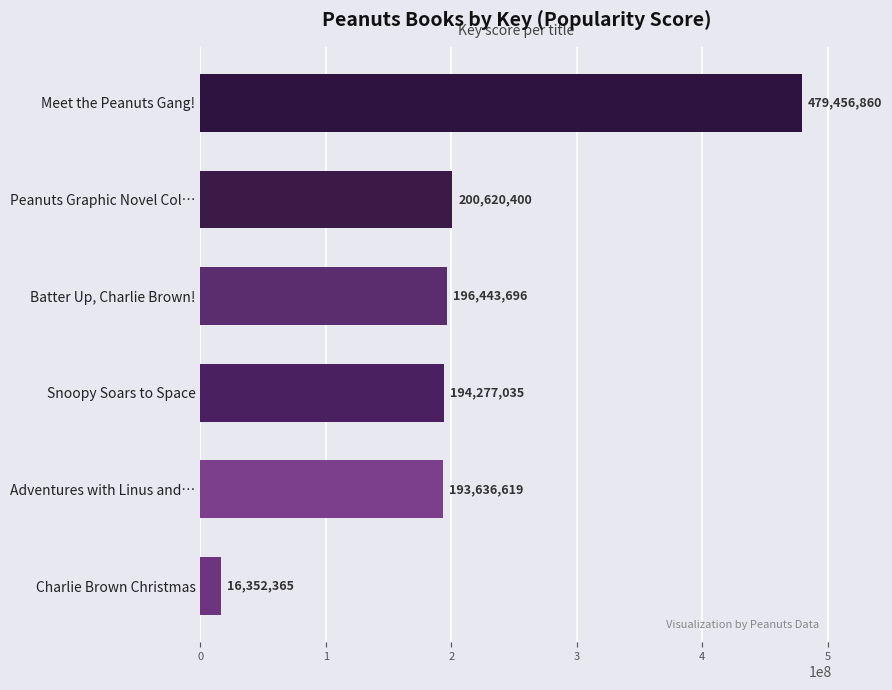

Is it true that the value at Peanuts Graphic Novel Col… is 200620400?

True